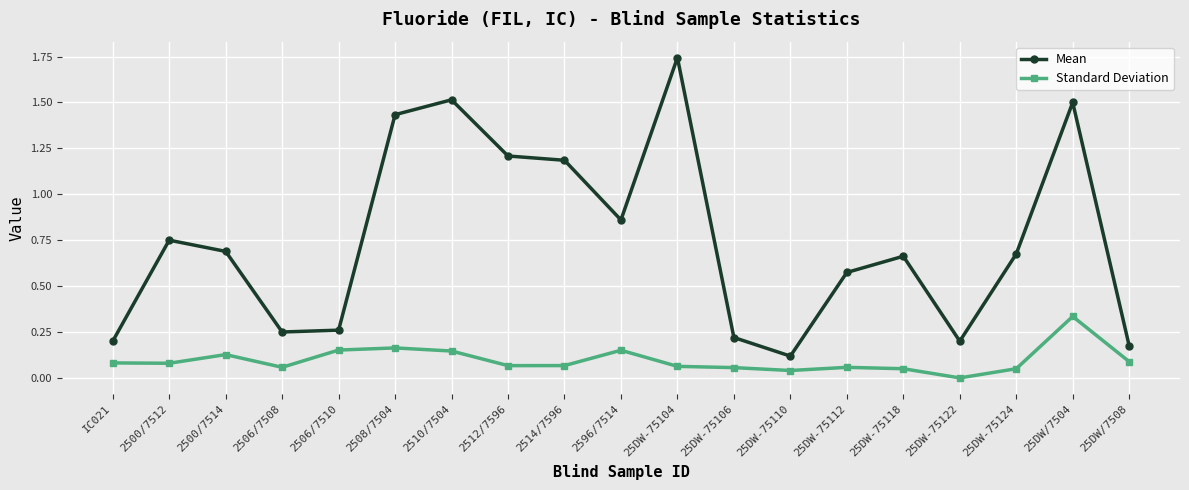

How many positive values does the Standard Deviation series have?

18